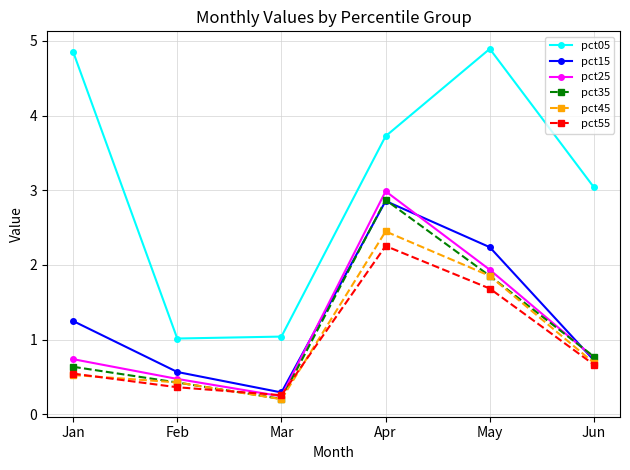

What is the difference between the pct15 values at Jun and May?

1.5